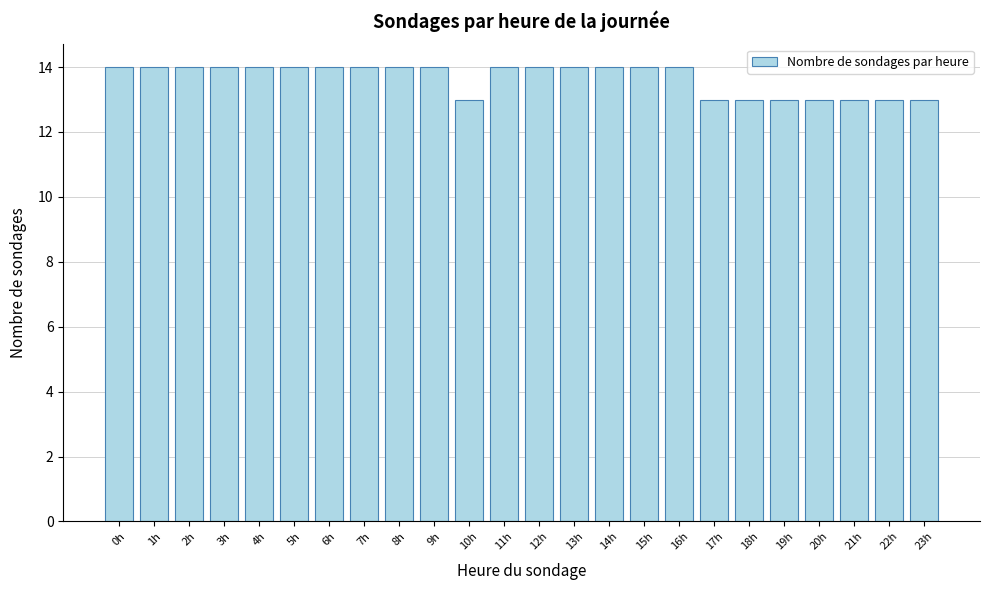

Reading left to right, what are all the values shown in this chart?

0h=14	1h=14	2h=14	3h=14	4h=14	5h=14	6h=14	7h=14	8h=14	9h=14	10h=13	11h=14	12h=14	13h=14	14h=14	15h=14	16h=14	17h=13	18h=13	19h=13	20h=13	21h=13	22h=13	23h=13